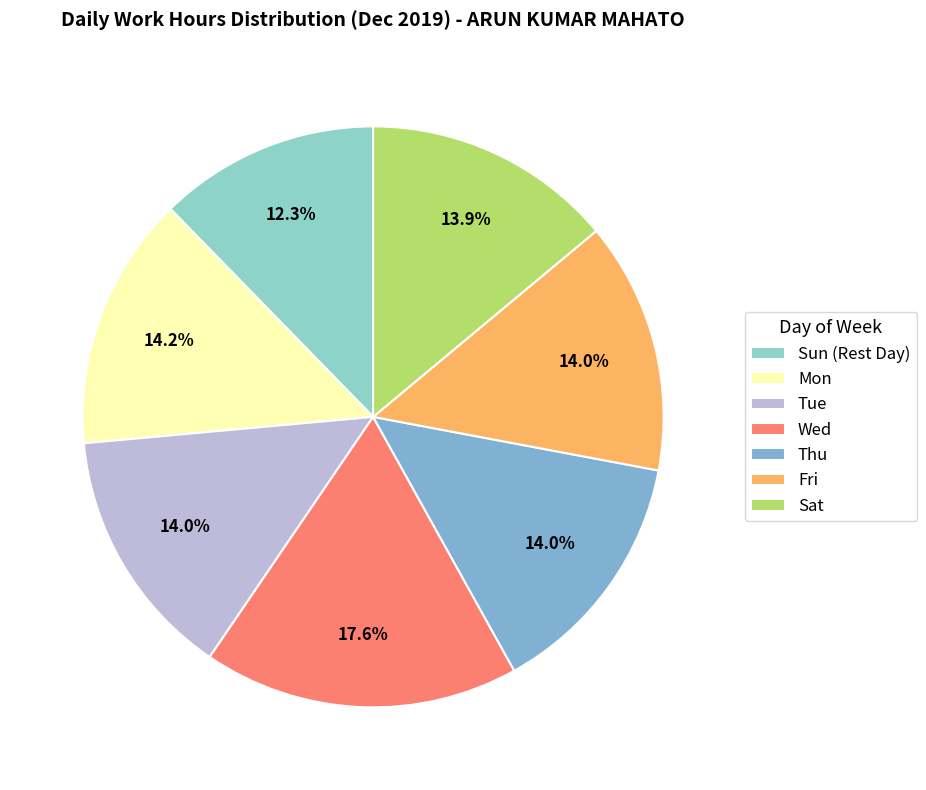

The Thu slice represents 14% of the pie. True or false?

True